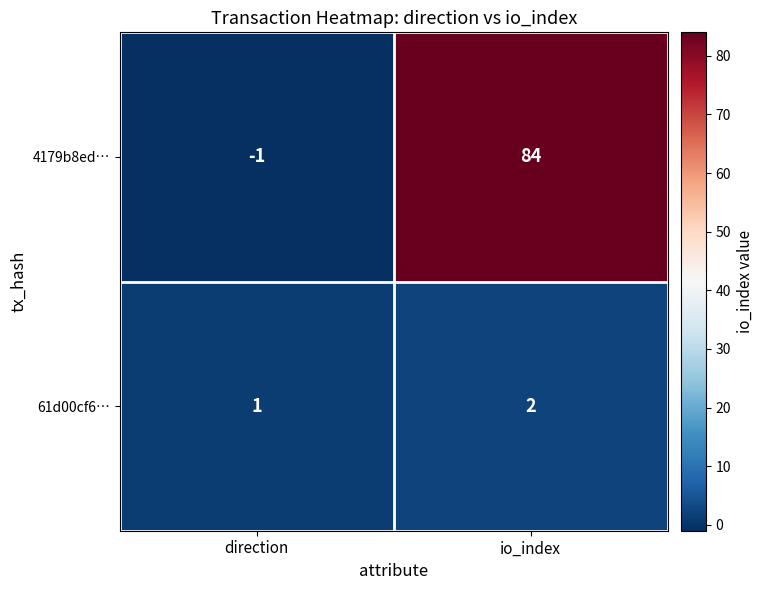

What is the average value of the 4179b8ed… series?

42